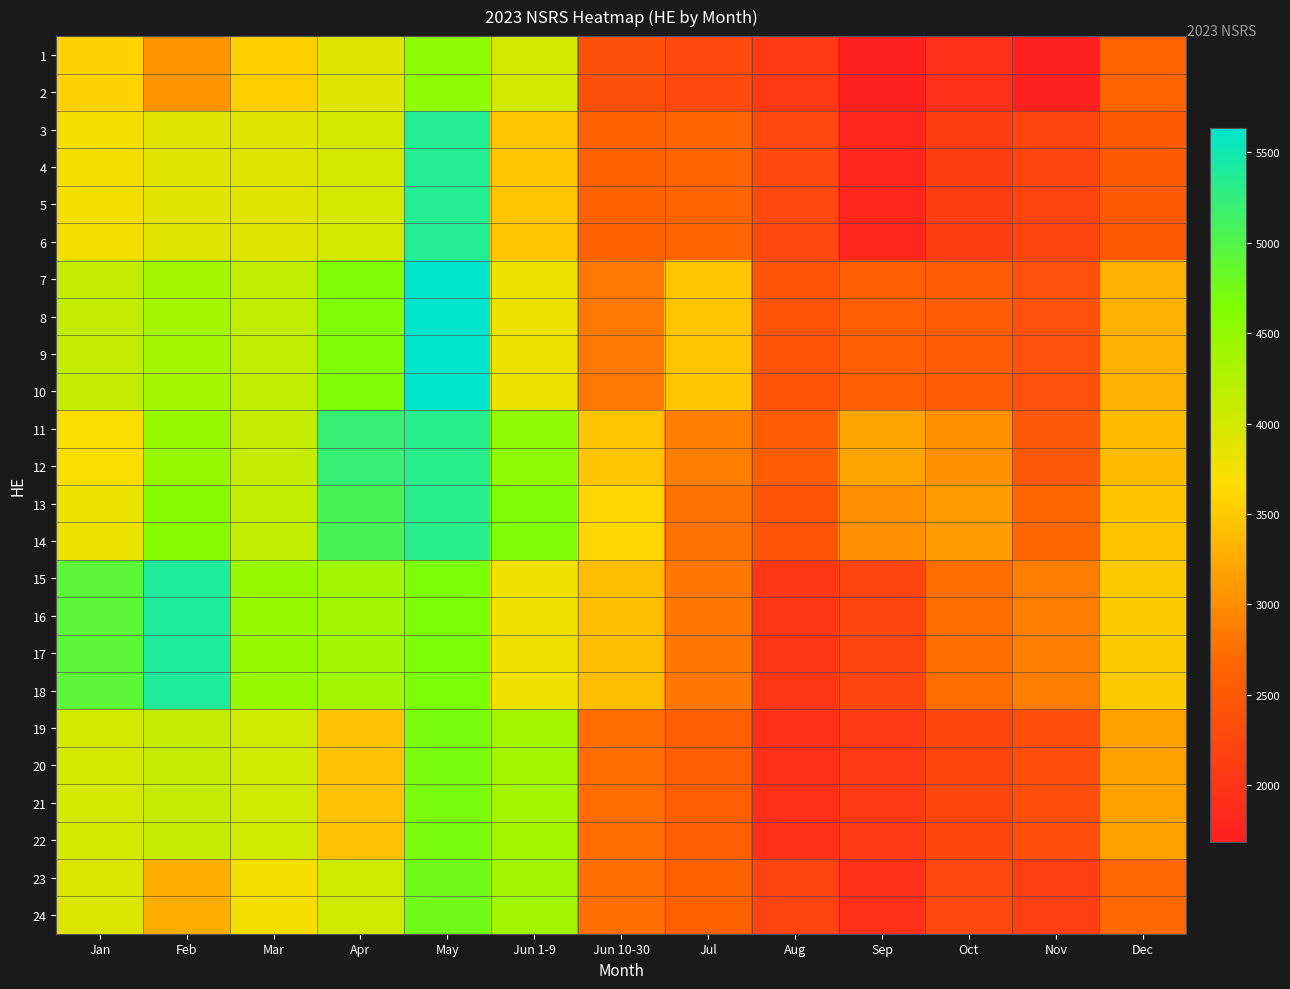

At which category is the sum across all series the highest?

May